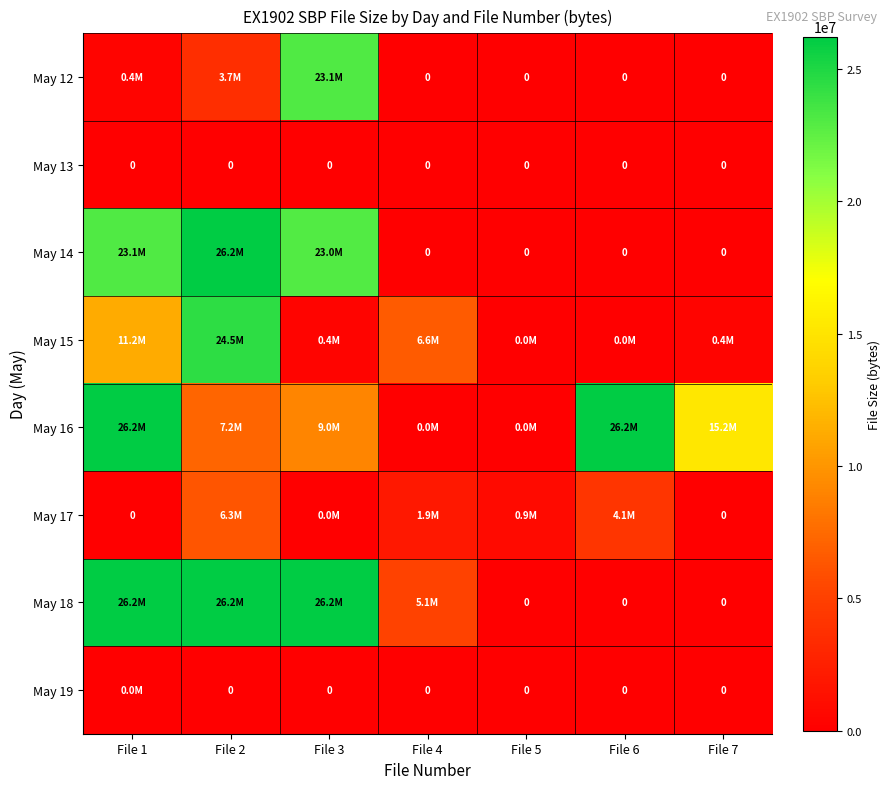

What is the spread (max minus min) of values at File 4?

6636144